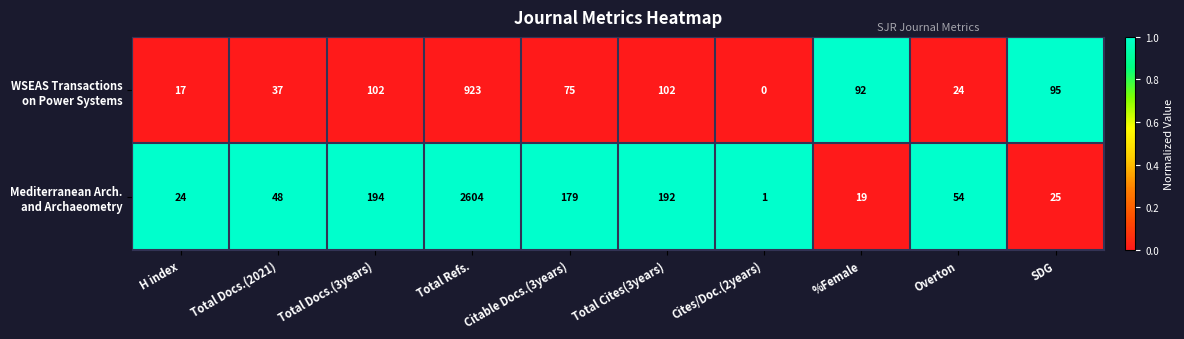

Which category has the lowest value across all series?

Cites/Doc.(2years)